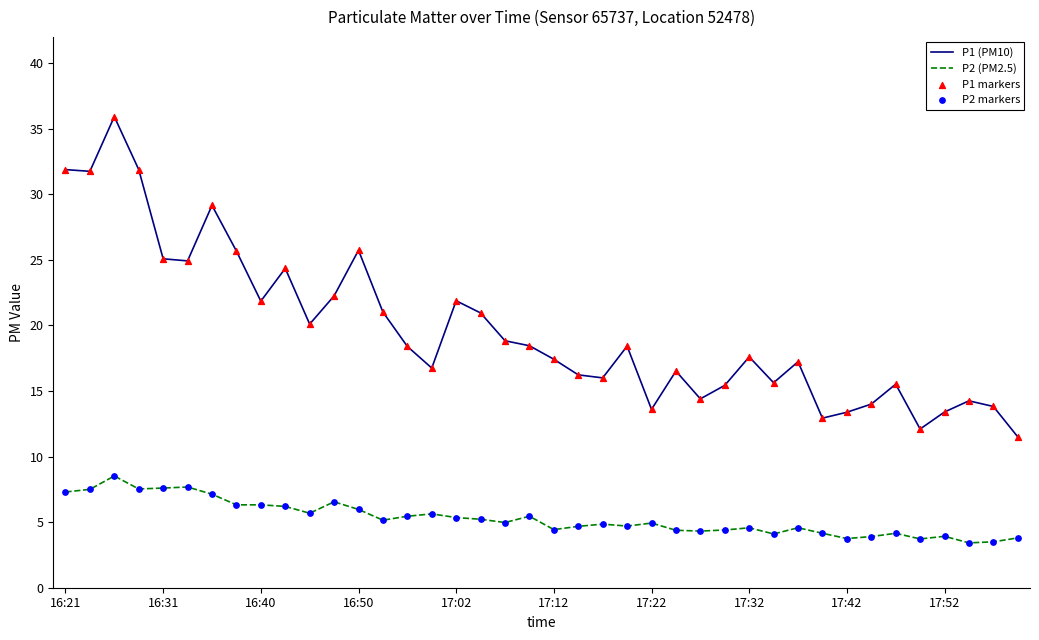

Which series has the largest total across all categories?

P1 (PM10)